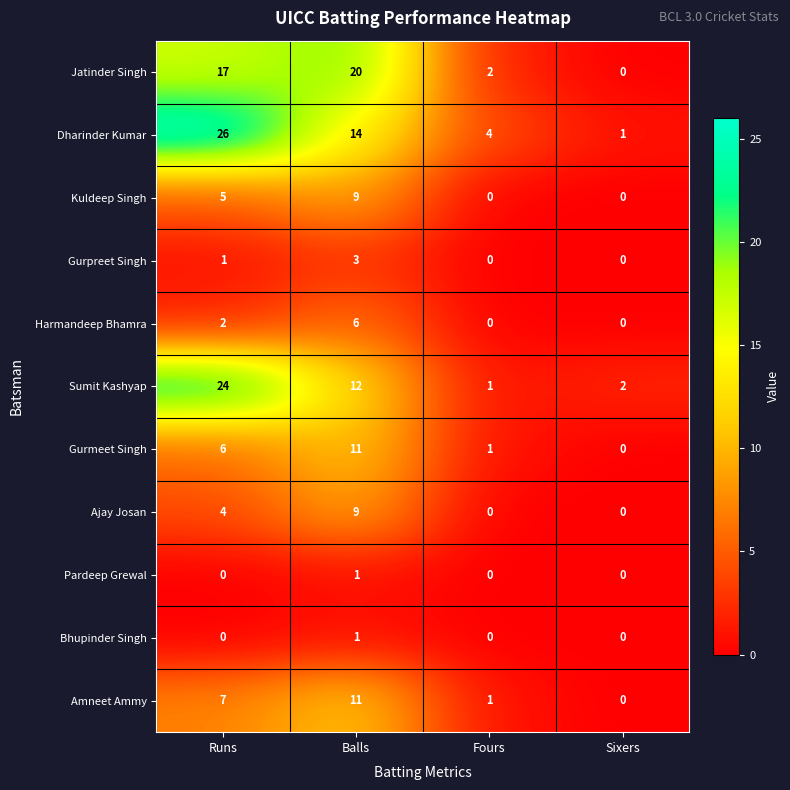

True or false: Gurmeet Singh has a value of 5 at Sixers.

False